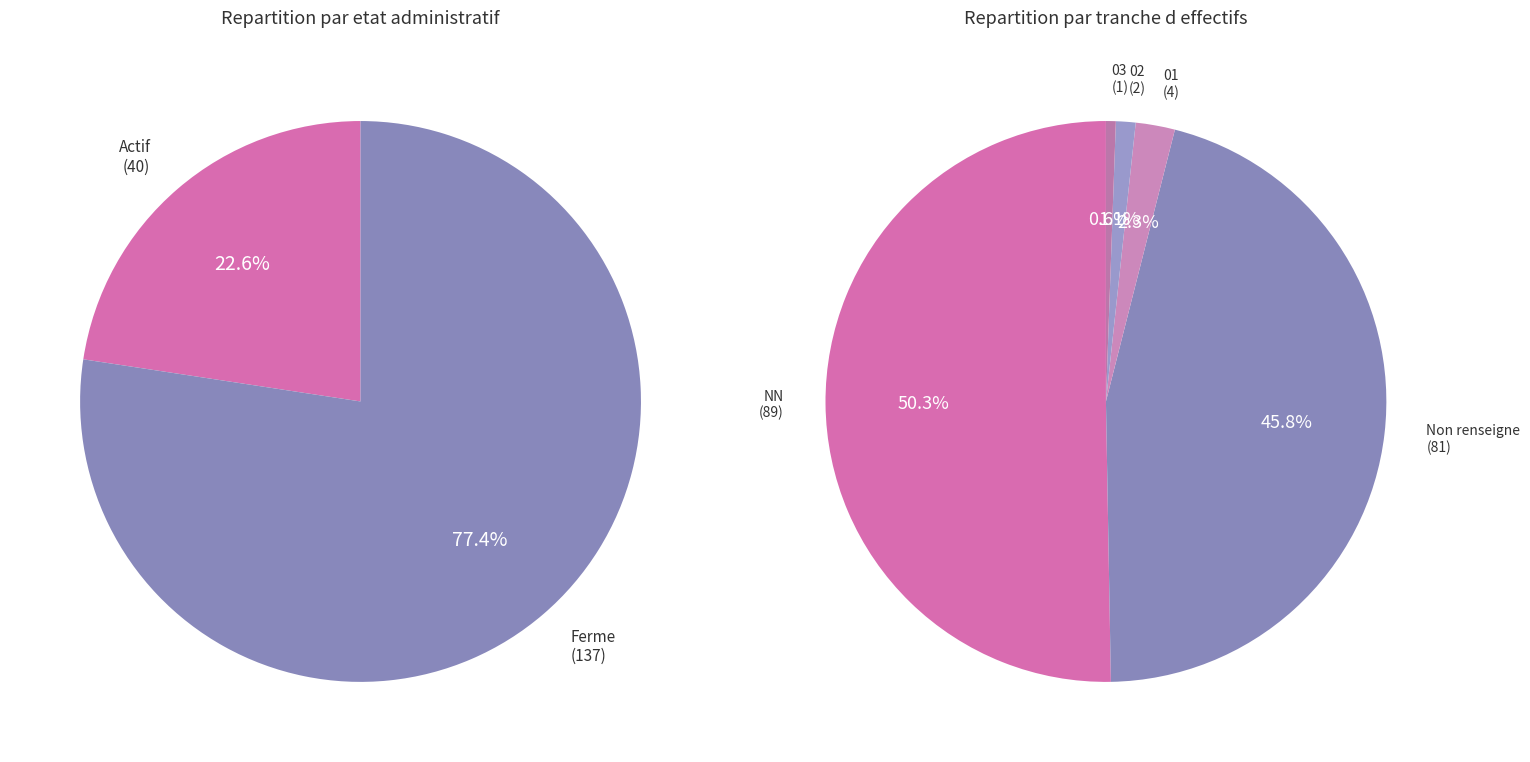

To the nearest percent, what is the difference between the NN and 02 slice percentages?

49%